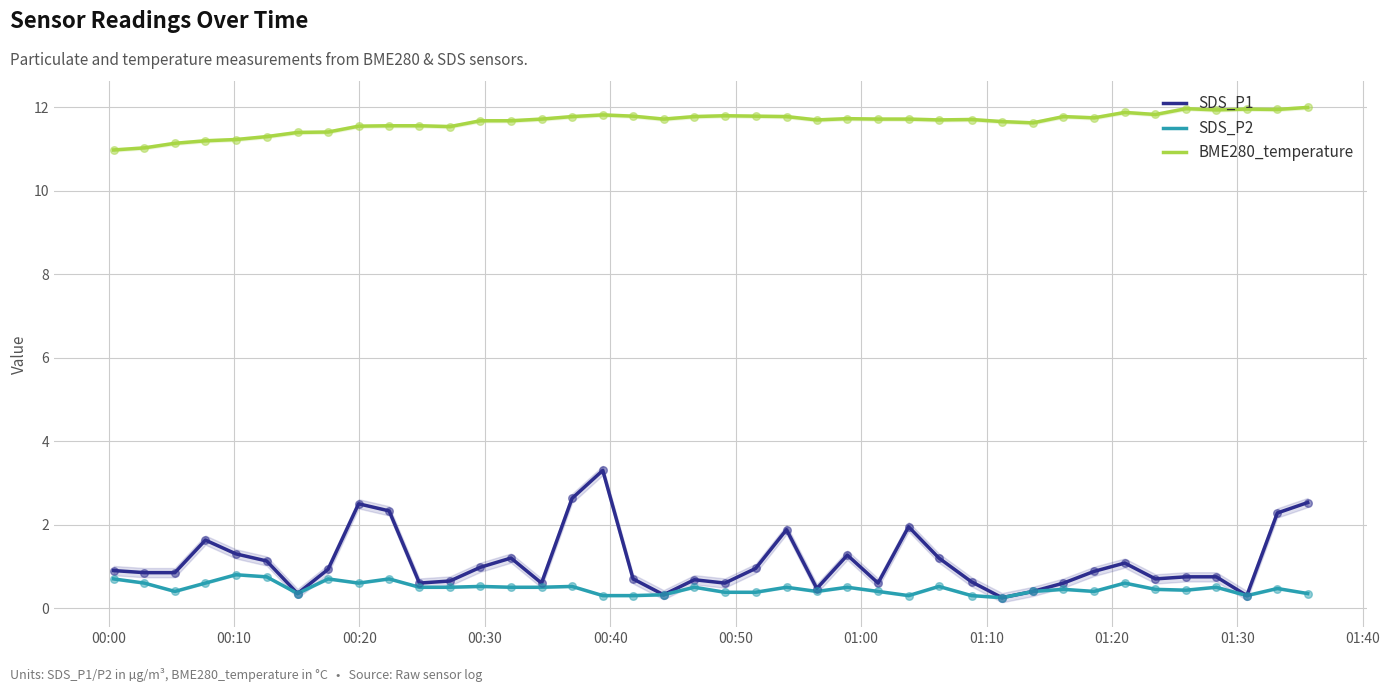

At how many categories does at least one series exceed 1?

40